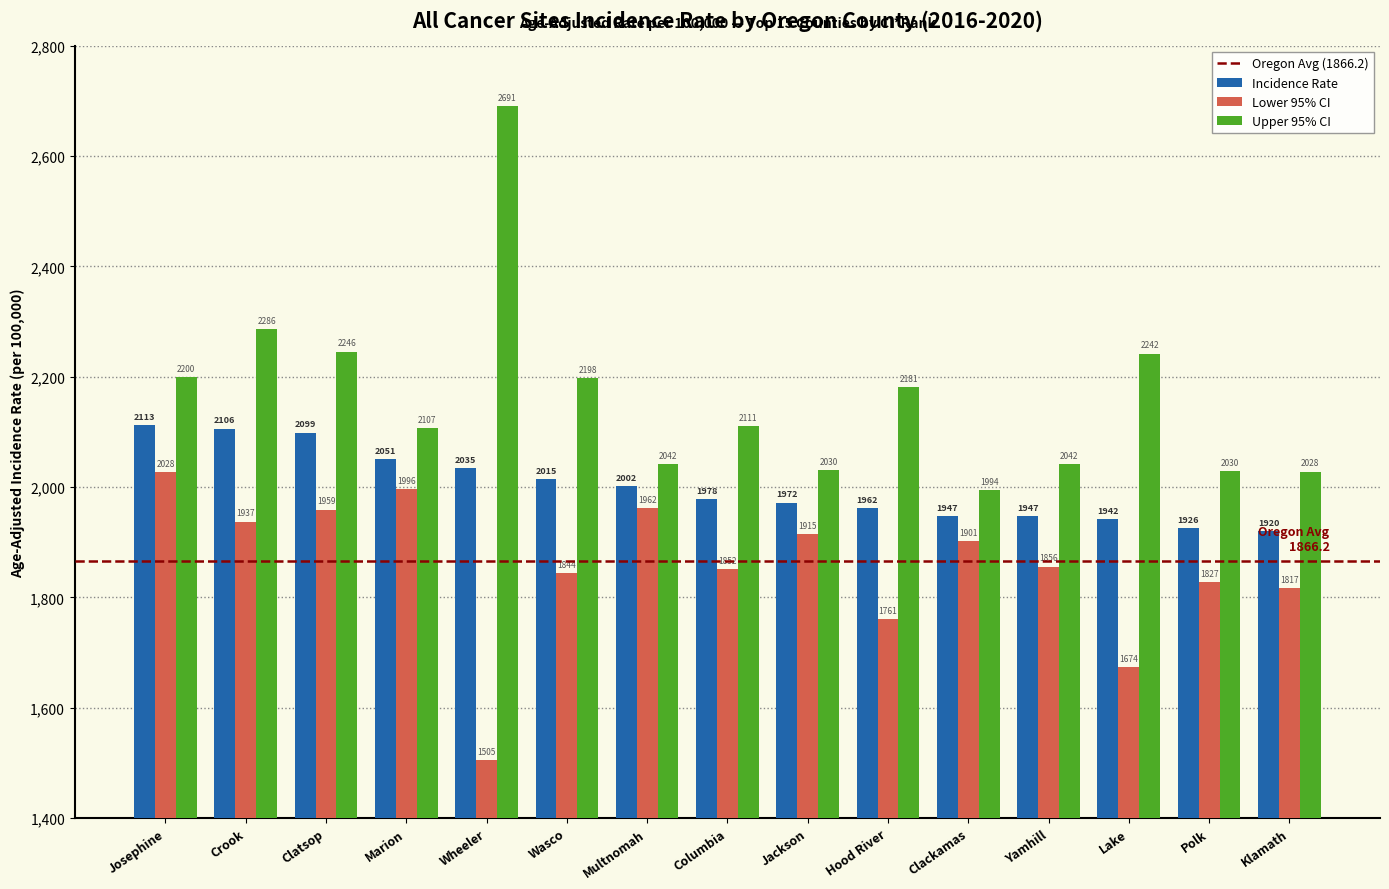

The value of Incidence Rate at Multnomah is 3248.9. True or false?

False